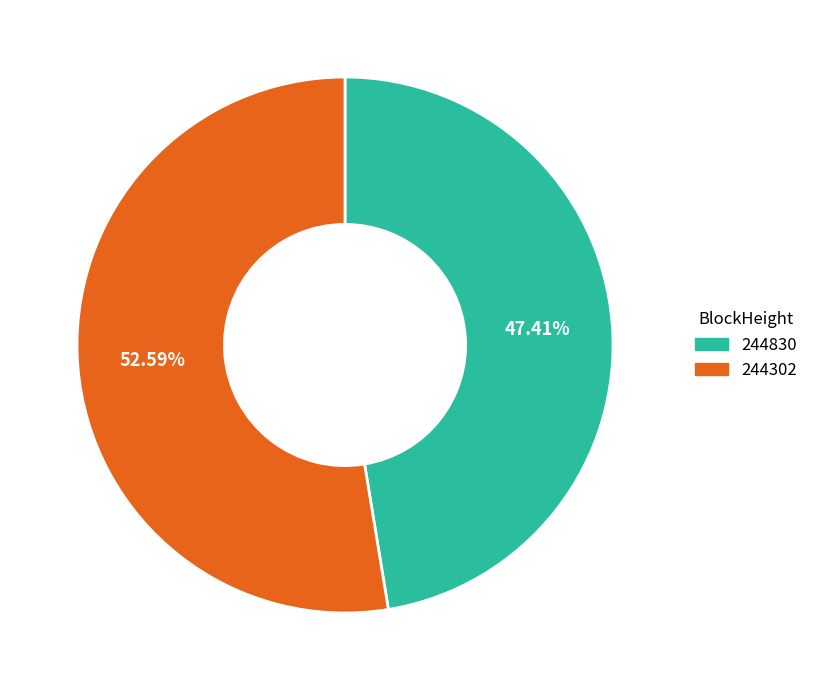

Is it true that 244302 is 53% of the pie?

True